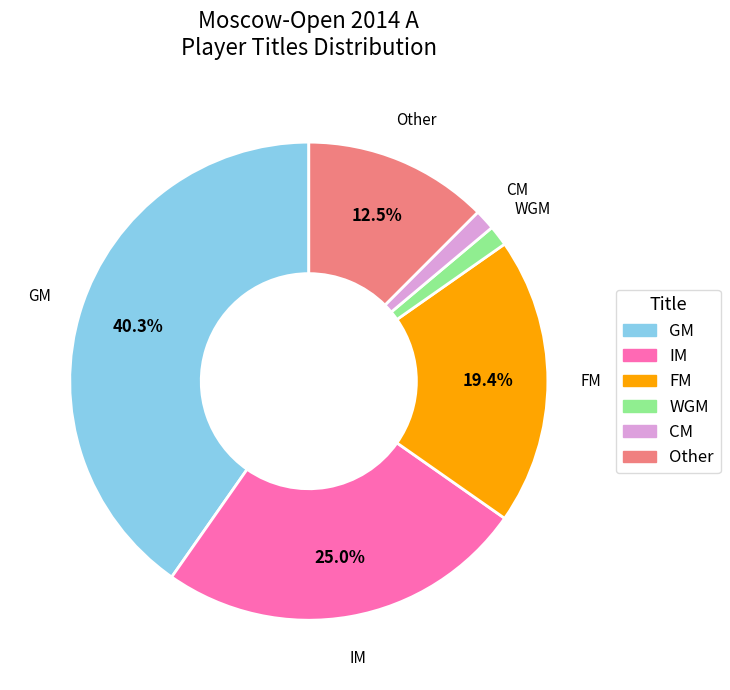

What percentage is the IM slice, to the nearest percent?

25%